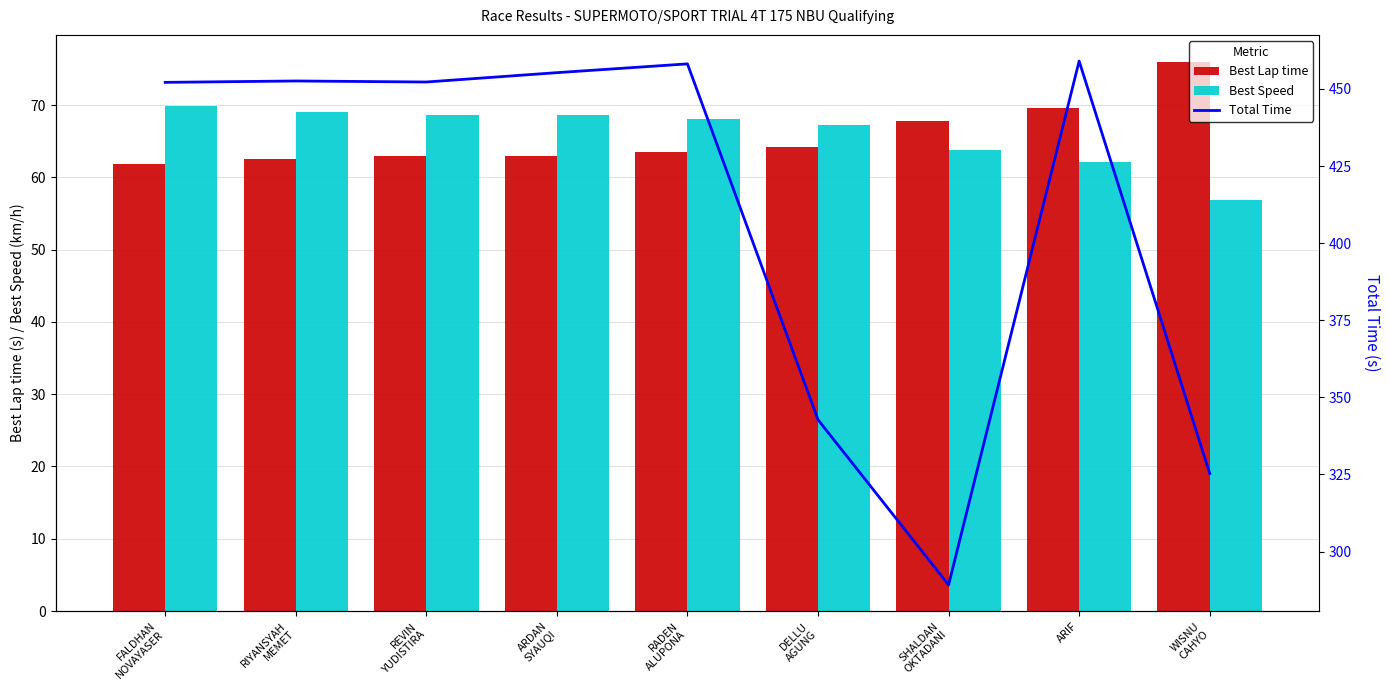

Which category has the lowest value in the Total Time series?

SHALDAN
OKTADANI